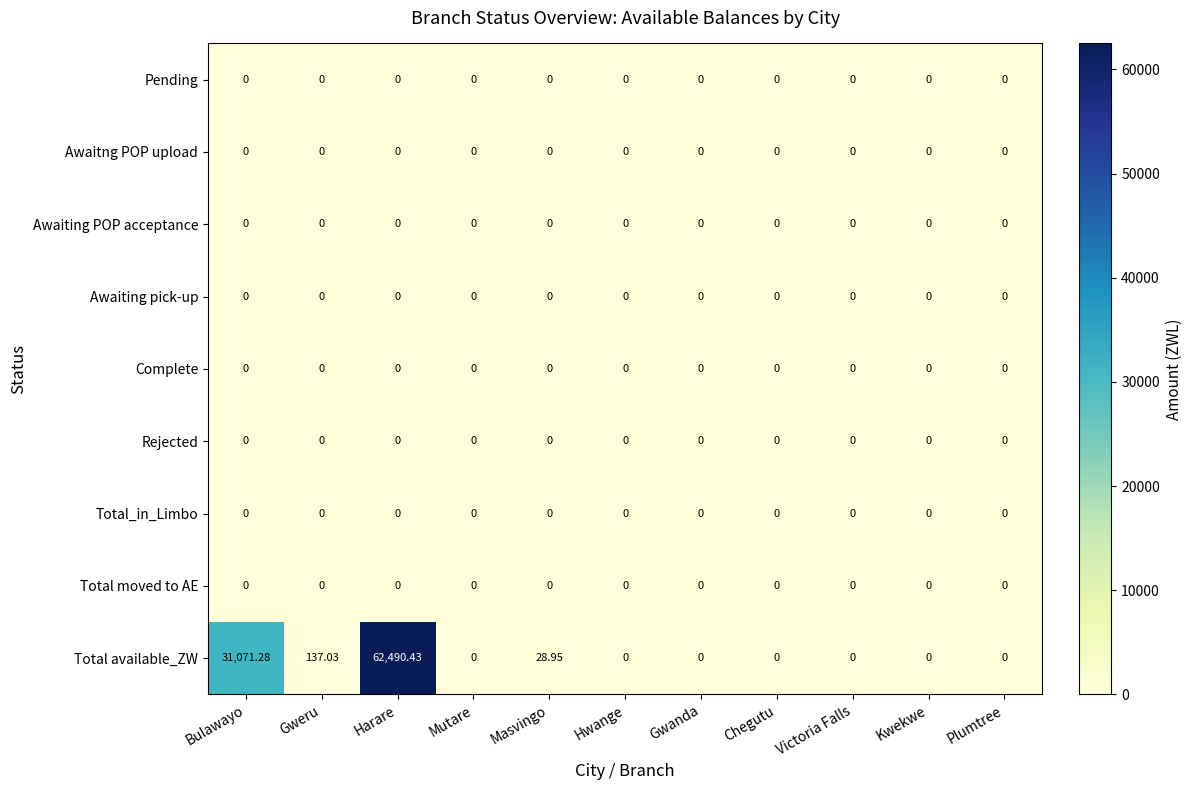

Which series has the widest spread of values?

Total available_ZW